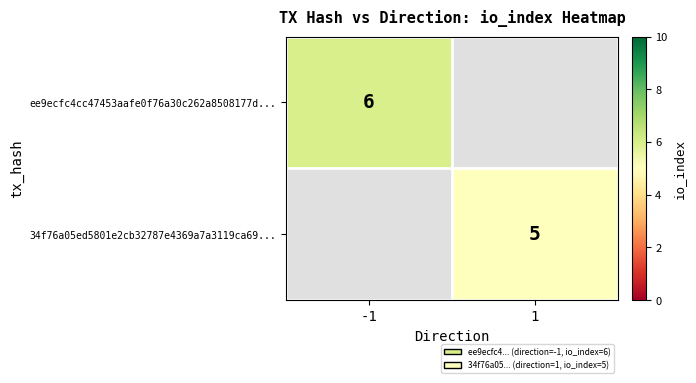

Is it true that ee9ecfc4cc47453aafe0f76a30c262a8508177d... equals 6 at -1?

True